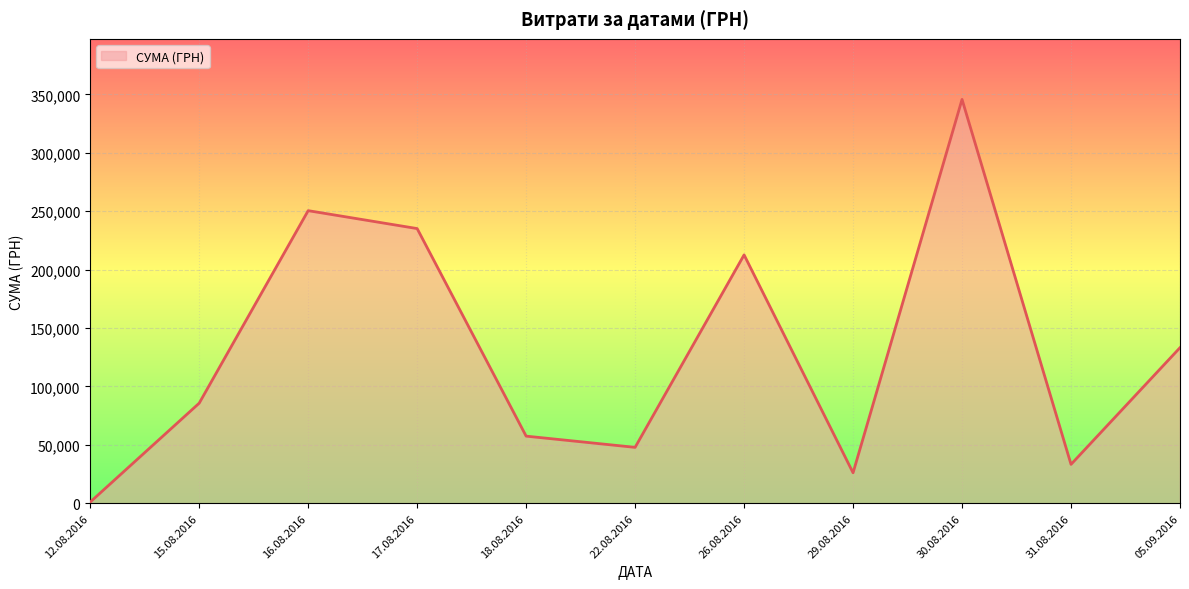

Is it true that the value at 17.08.2016 is 91249.8?

False